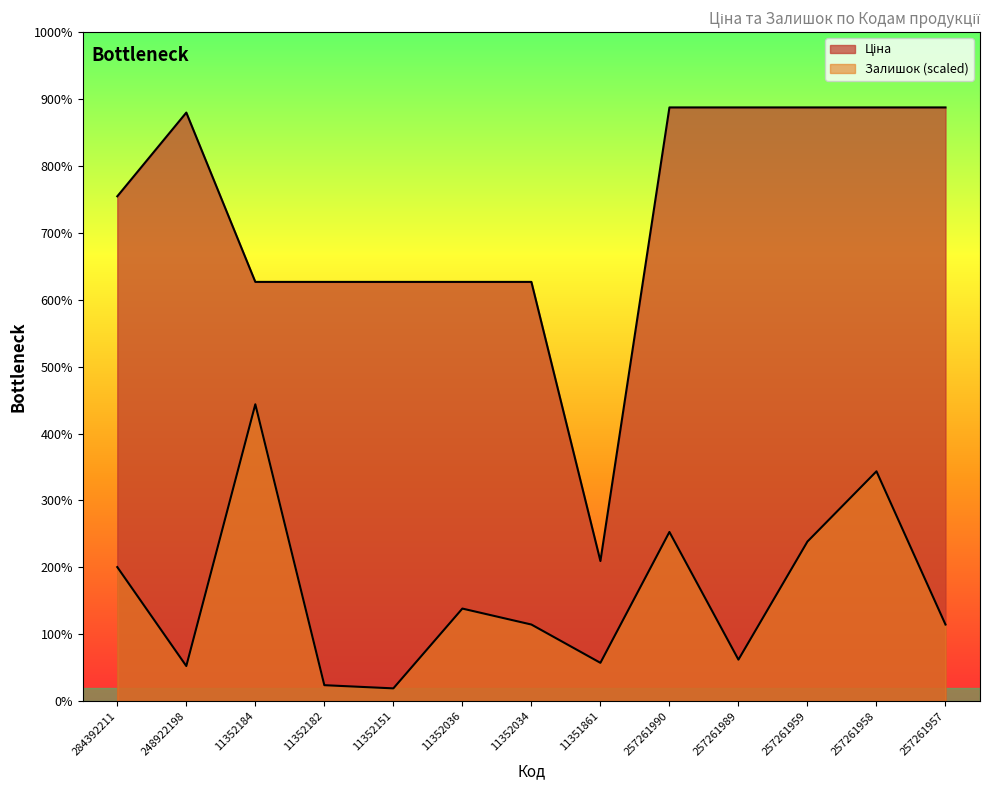

What is the label of the 11th point from the right?

11352184